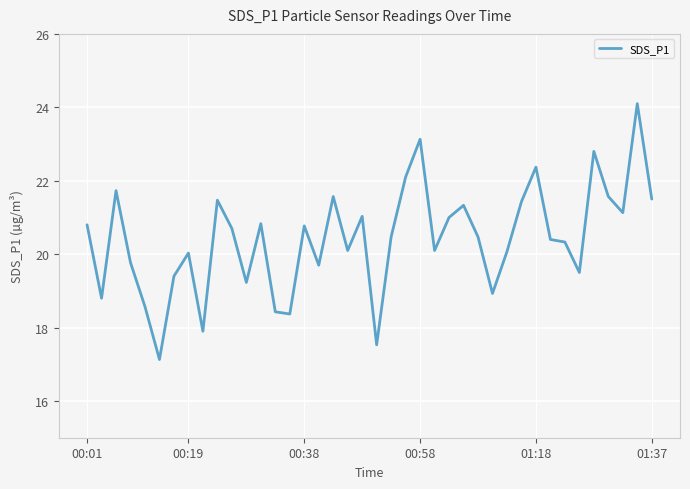

What is the smallest value displayed?

17.1